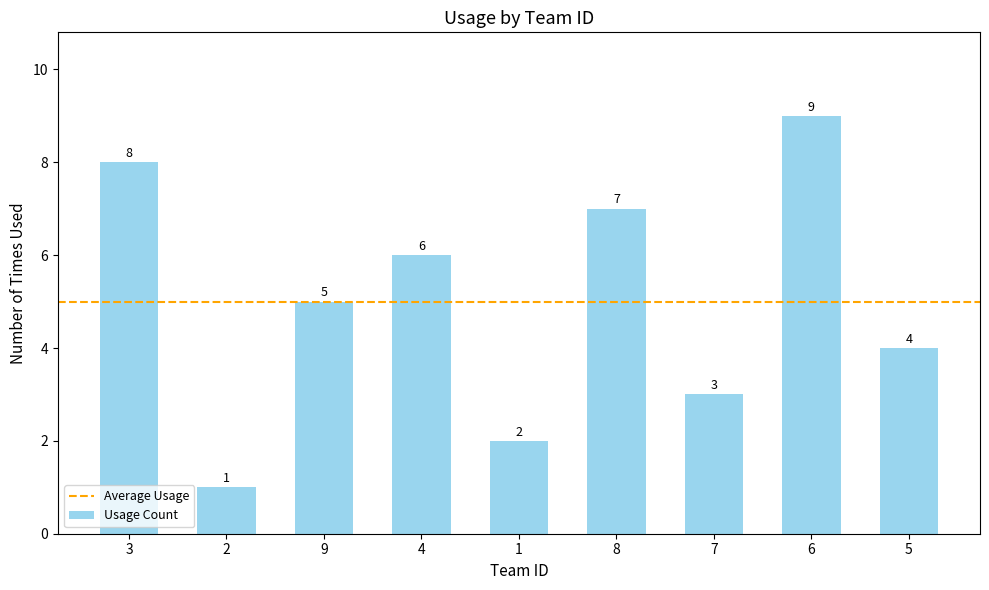

What is the difference between the values at 2 and 8?

6